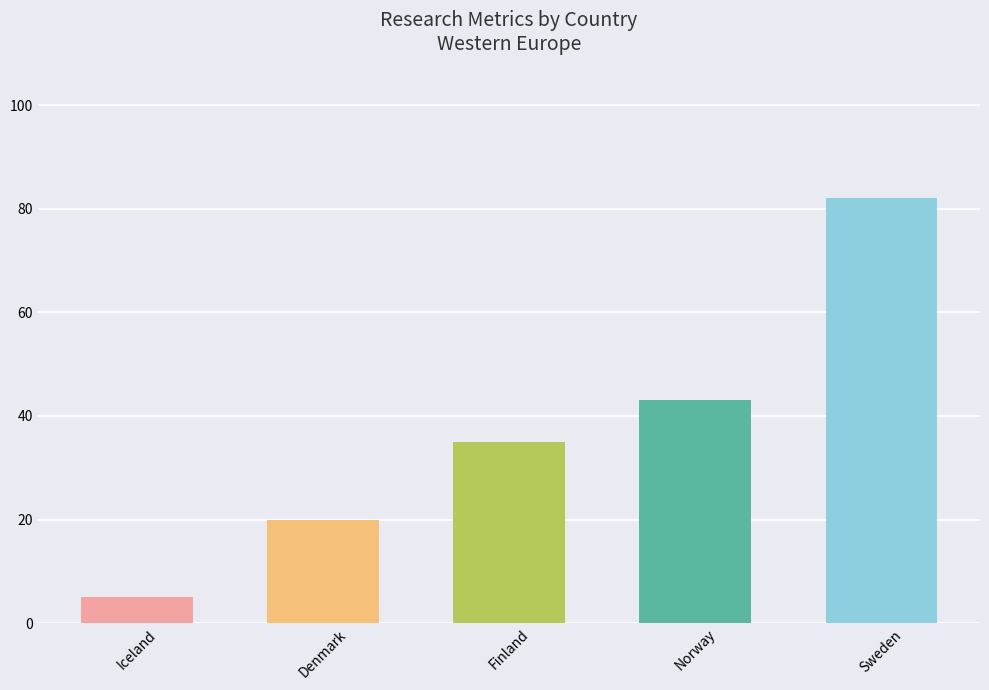

Reading left to right, list all the values displayed in this chart.

5	20	35	43	82